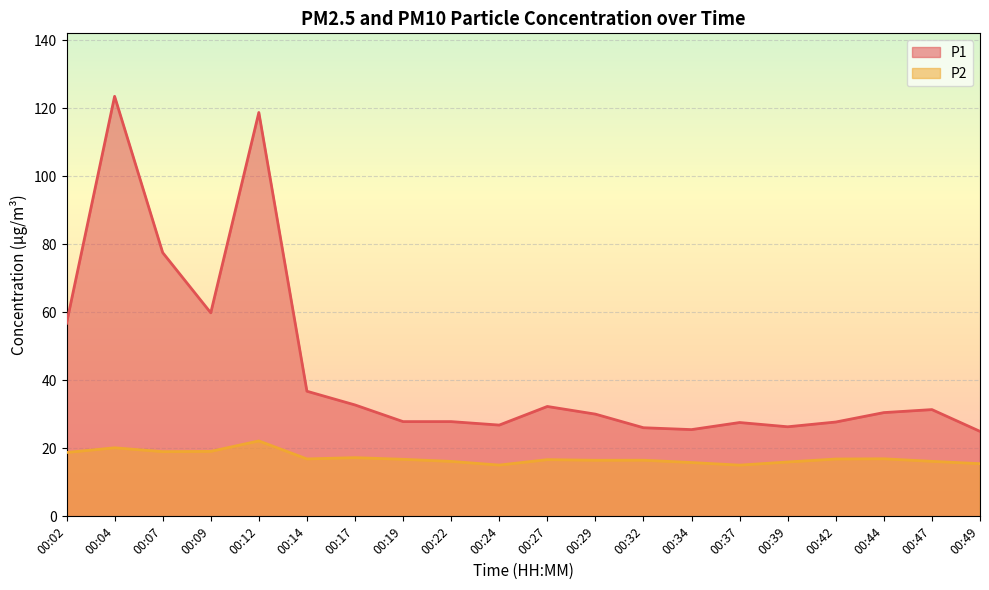

What is the lowest value of the P1 series?

25.0